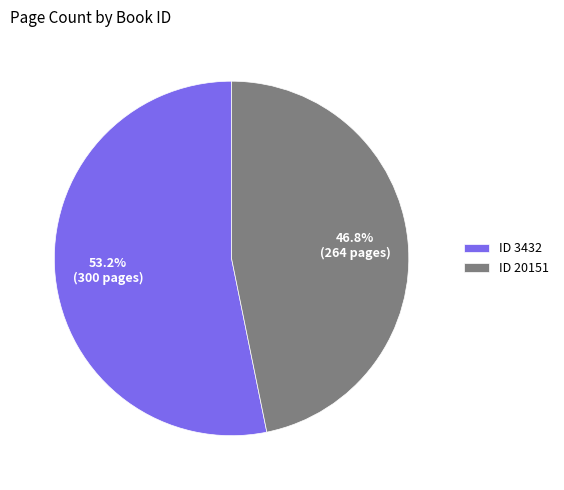

Which slice is the largest?

ID 3432